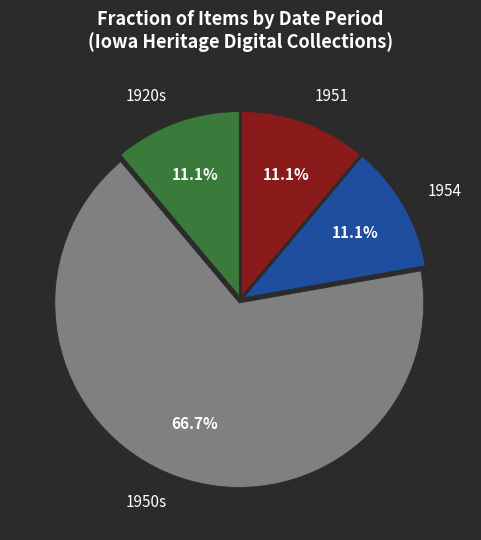

Approximately how many times larger is the value at 1950s compared to 1951?

6.0